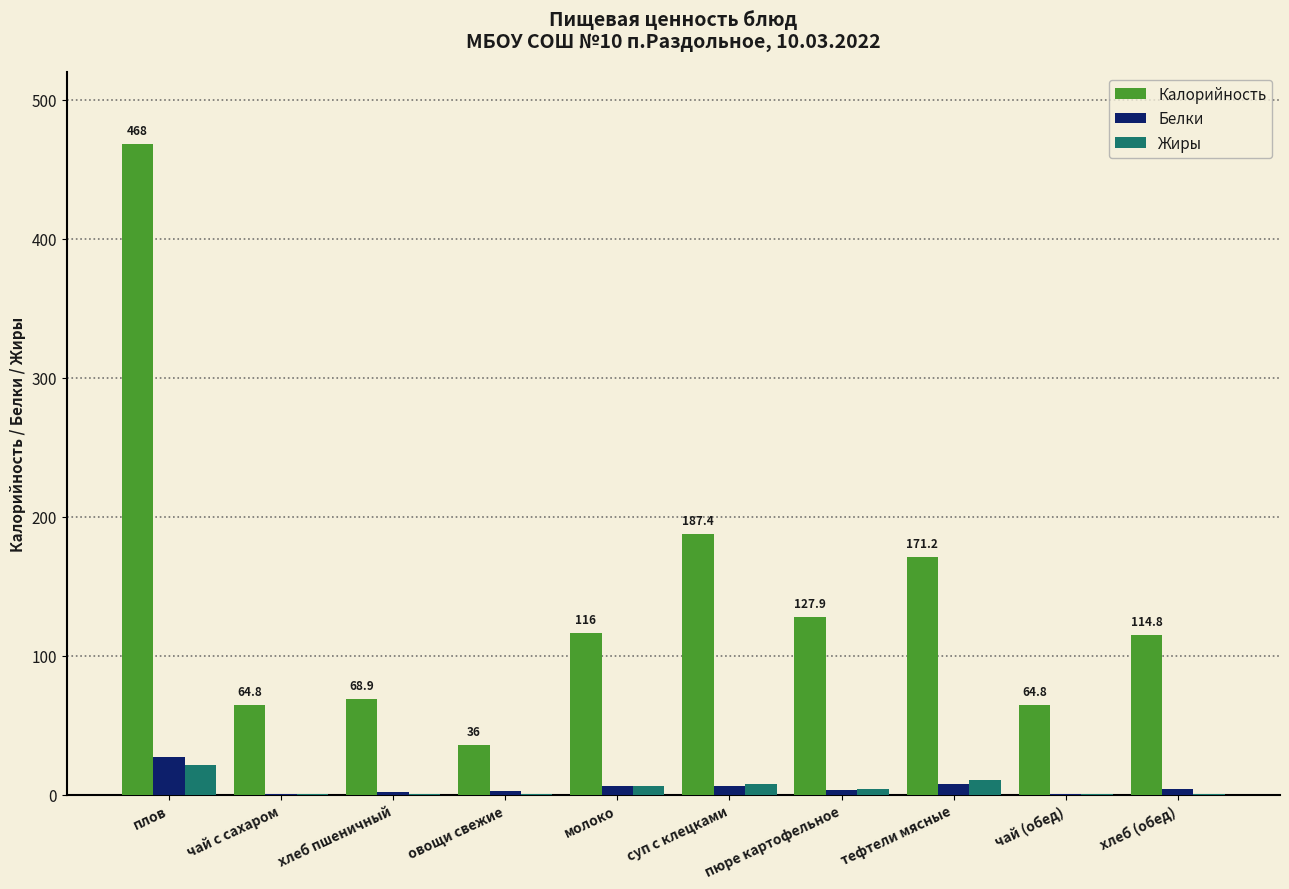

Which series changed the most between тефтели мясные and чай (обед)?

Калорийность